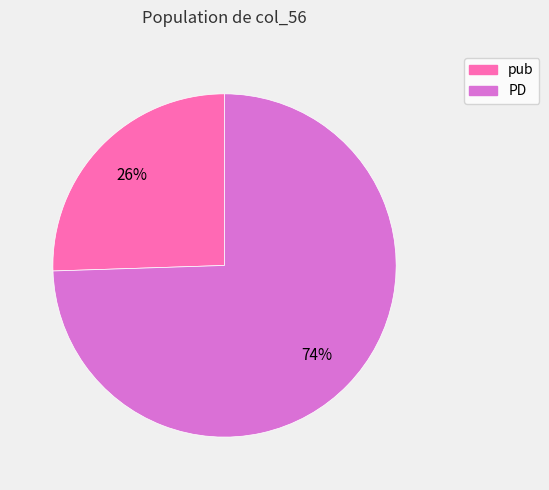

Which category has the smallest portion of the pie?

pub